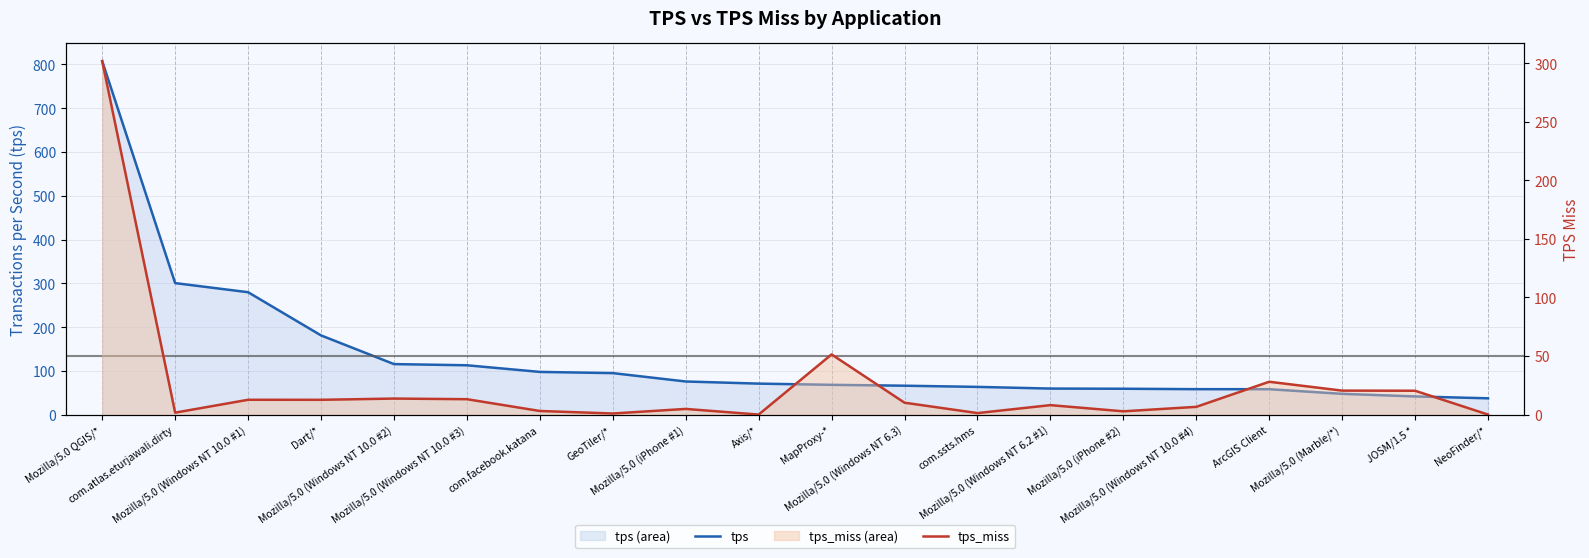

The tps_miss series shows 0.9 at GeoTiler/*. True or false?

True